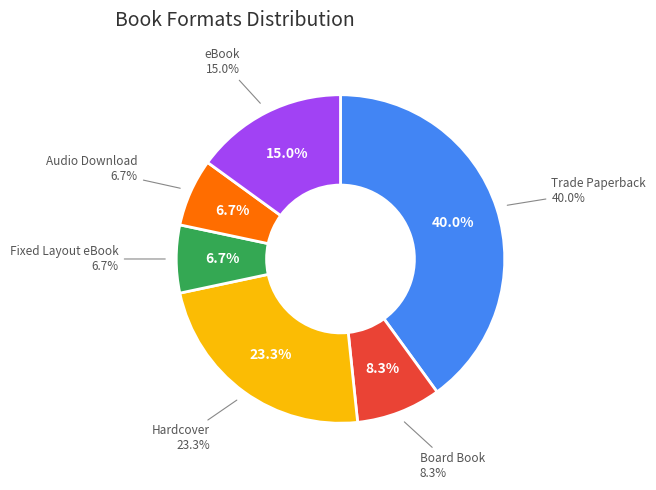

Which category has the smallest portion of the pie?

Fixed Layout eBook